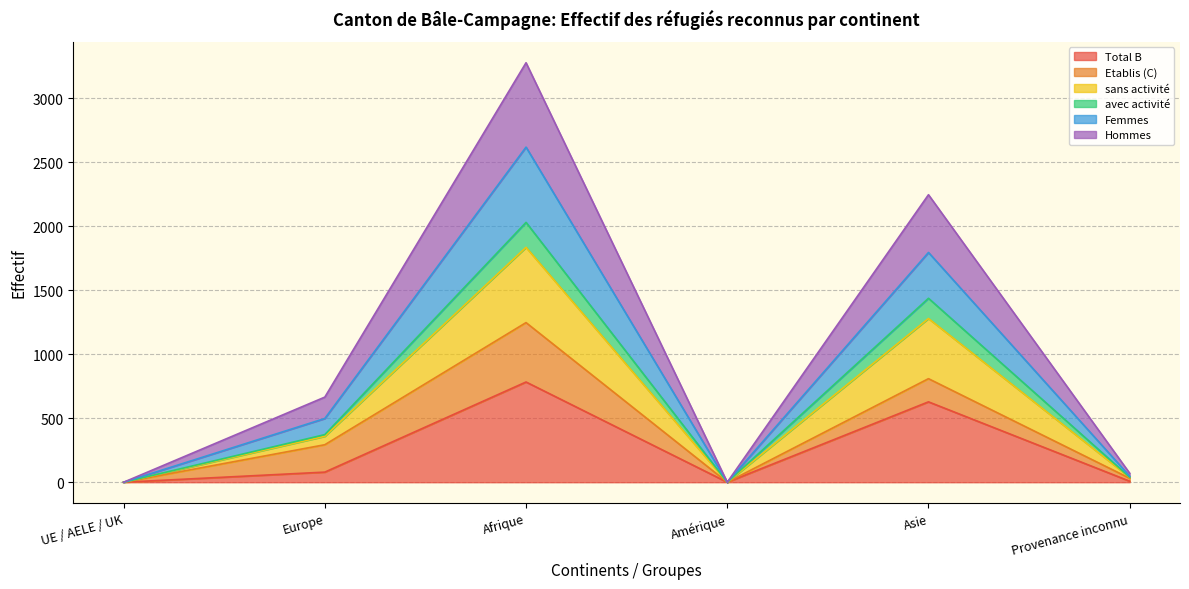

What is the highest value of the Hommes series?

3277